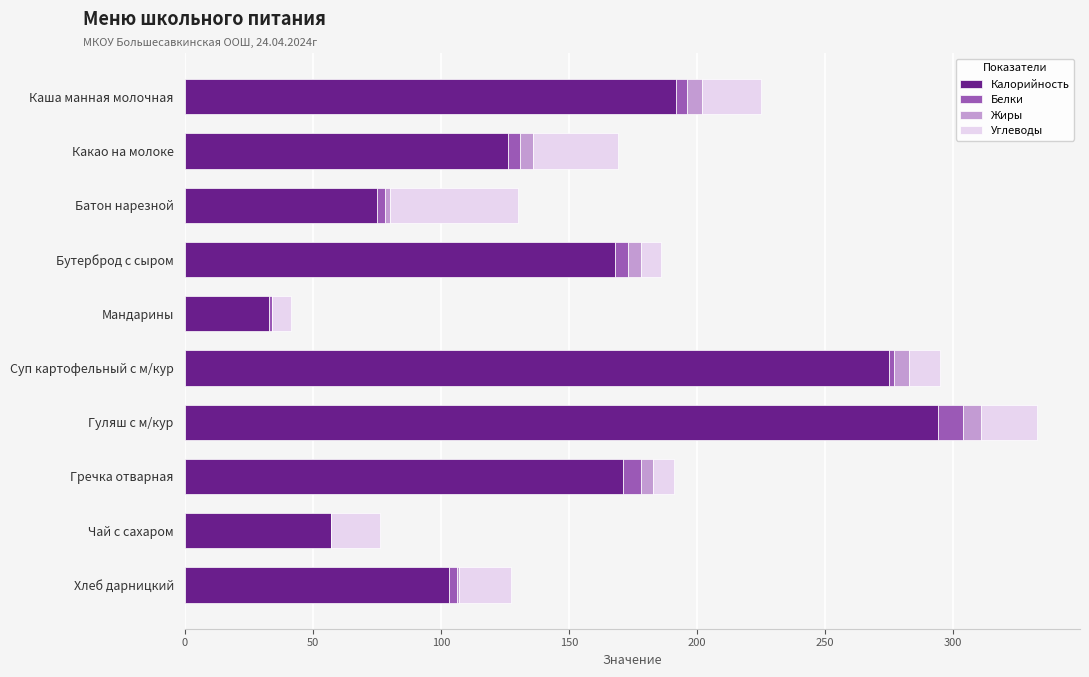

True or false: Калорийность has a value of 56.6 at Мандарины.

False